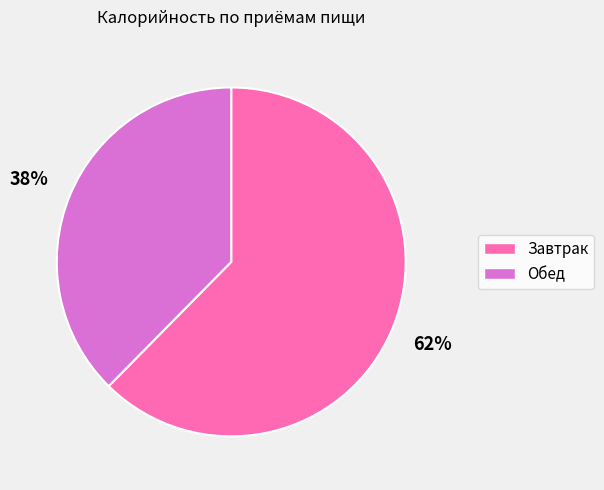

Which has a higher value, Обед or Завтрак?

Завтрак